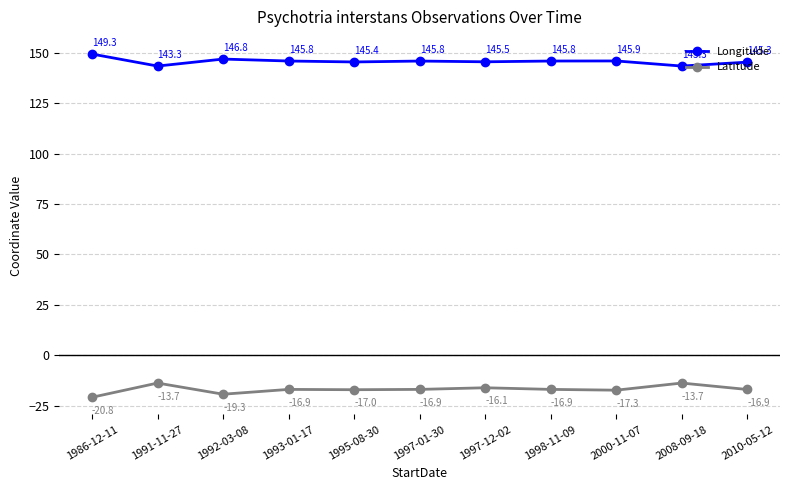

Is the value of Latitude at 1992-03-08 greater than the value of Longitude at 2010-05-12?

No